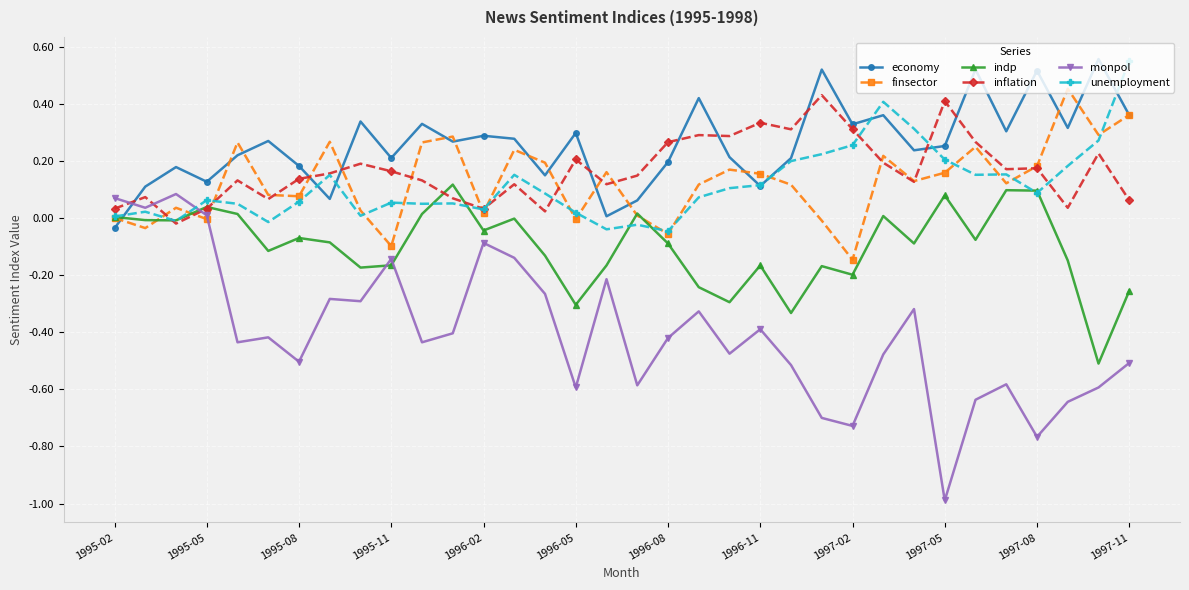

True or false: unemployment has more than 1 points higher than both neighbors.

True